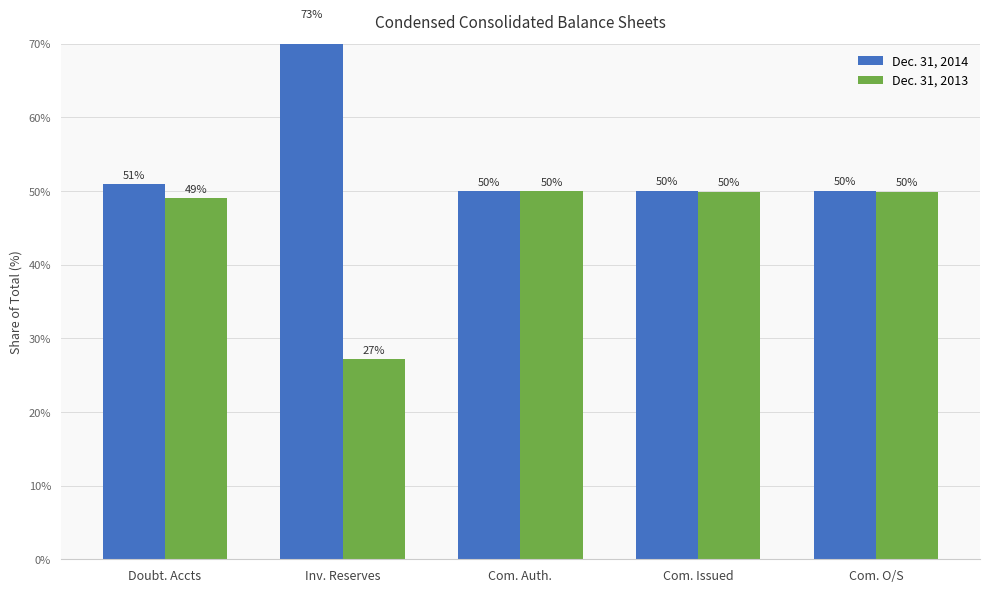

What is the difference between the maximum and minimum values in the Dec. 31, 2013 series?

22.8